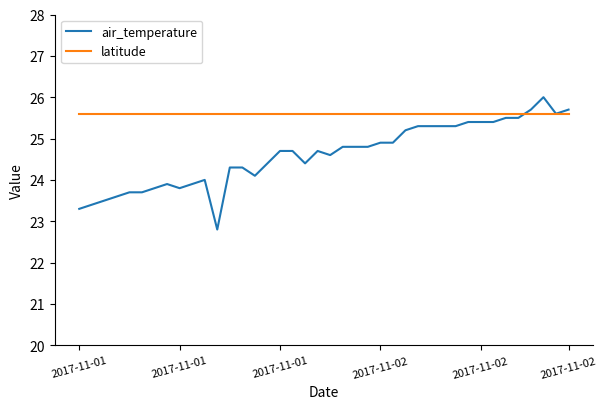

What is the sum of all latitude values?

1023.6